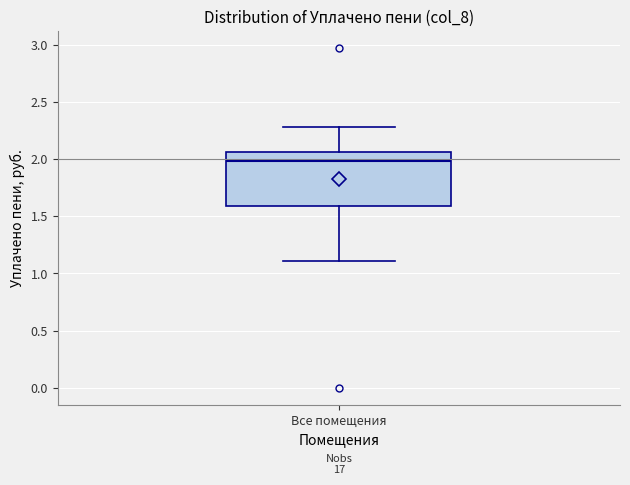

Transcribe this box plot: give where the median line is, the range the box spans, and where the two whiskers end, as read against the y-axis. The values are not printed on the chart, so give them approximately, as read against the axis.

median 2.00, box 1.60 to 2.05, whiskers 1.10 to 2.30